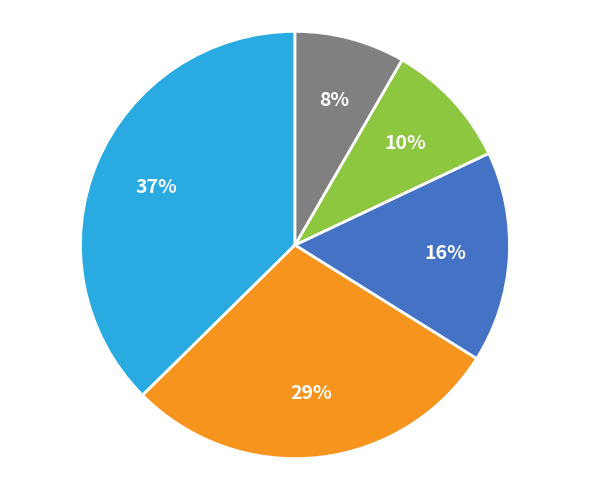

To the nearest percent, what is the average slice percentage?

20%